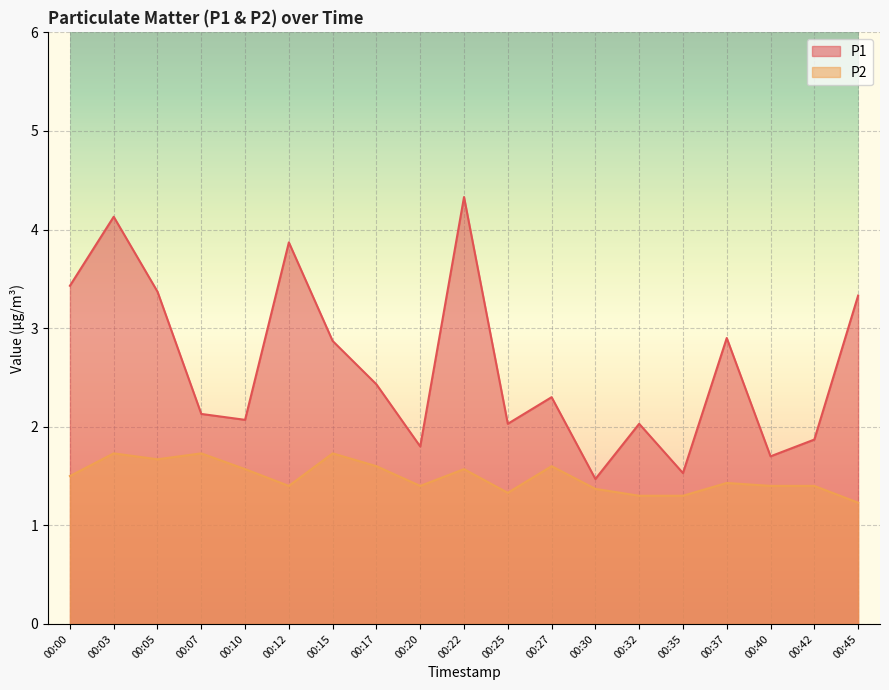

What is the approximate value of P2 at 00:40?

1.4